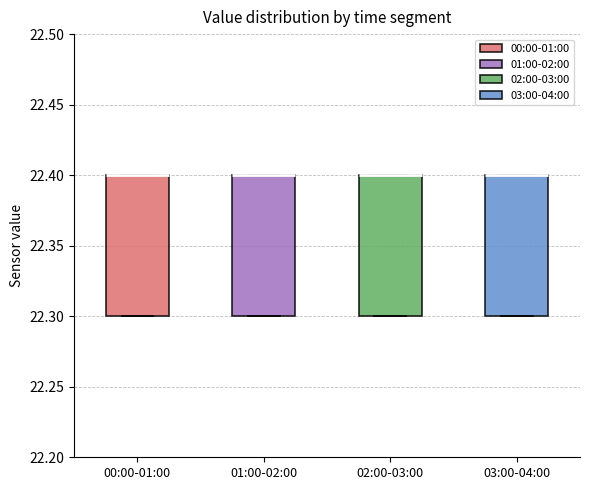

Reading left to right, read every box against the y-axis: the position of its median line, the range the box covers, and the ends of its whiskers. The values are not printed on the chart, so give them approximately, as read against the axis.

00:00-01:00: median 22.4 (drawn on the box's upper edge), box 22.3 to 22.4, whiskers 22.3 to 22.4
01:00-02:00: median 22.4 (drawn on the box's upper edge), box 22.3 to 22.4, whiskers 22.3 to 22.4
02:00-03:00: median 22.4 (drawn on the box's upper edge), box 22.3 to 22.4, whiskers 22.3 to 22.4
03:00-04:00: median 22.4 (drawn on the box's upper edge), box 22.3 to 22.4, whiskers 22.3 to 22.4